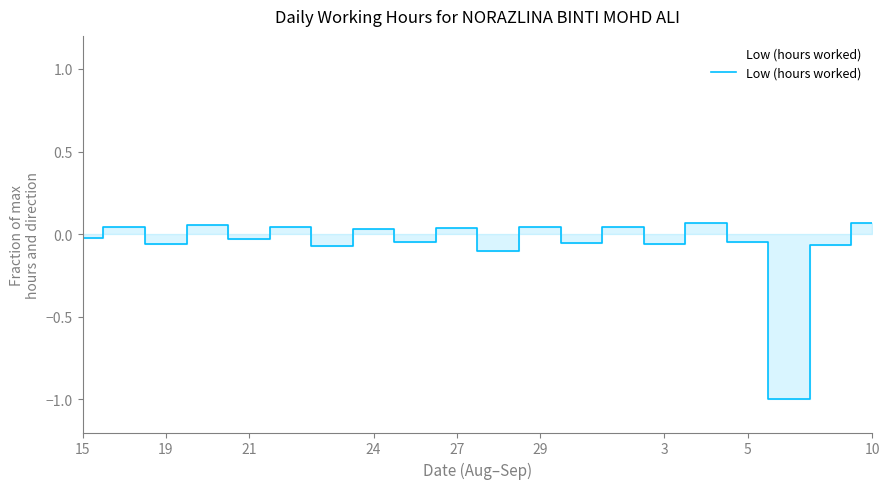

How many interior local valleys (lower than both neighbors) does the data have?

8